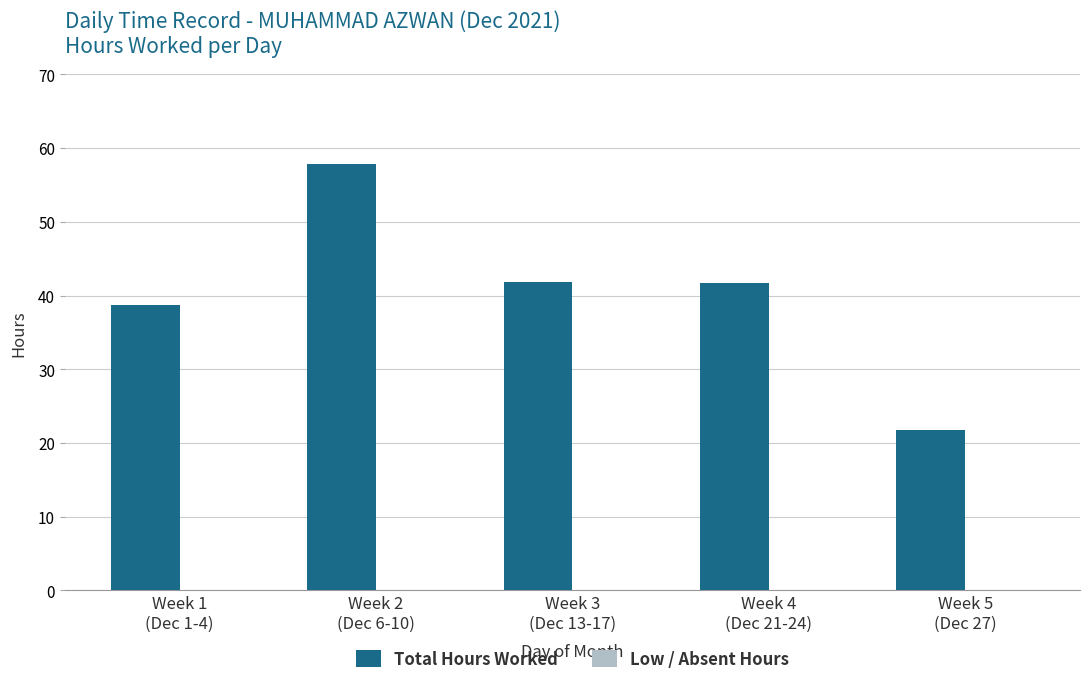

What is the maximum value shown in the chart?

57.9